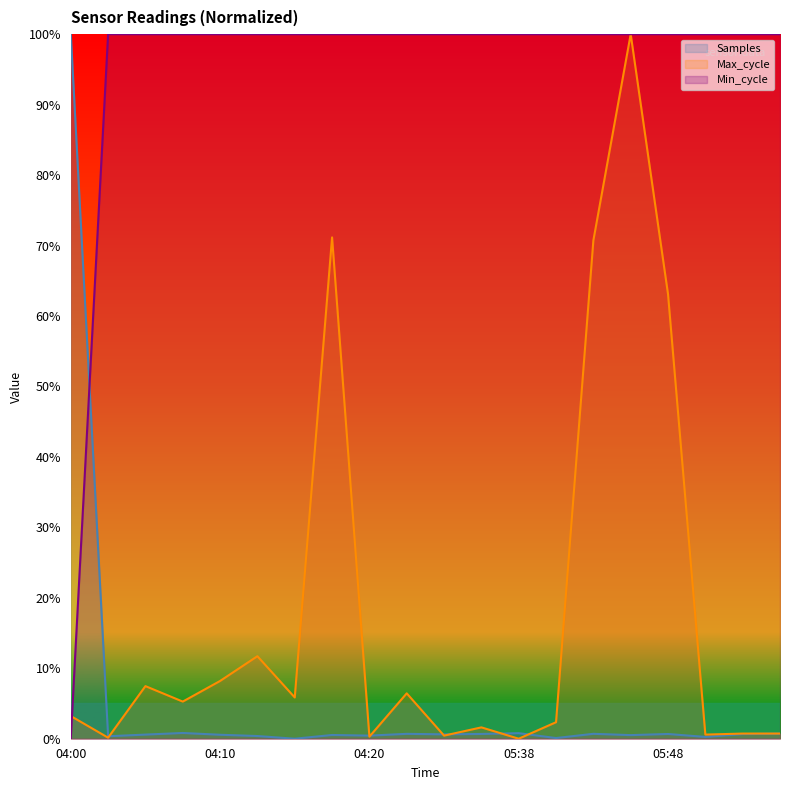

What is the difference between the highest and lowest values at 05:56?

99.3